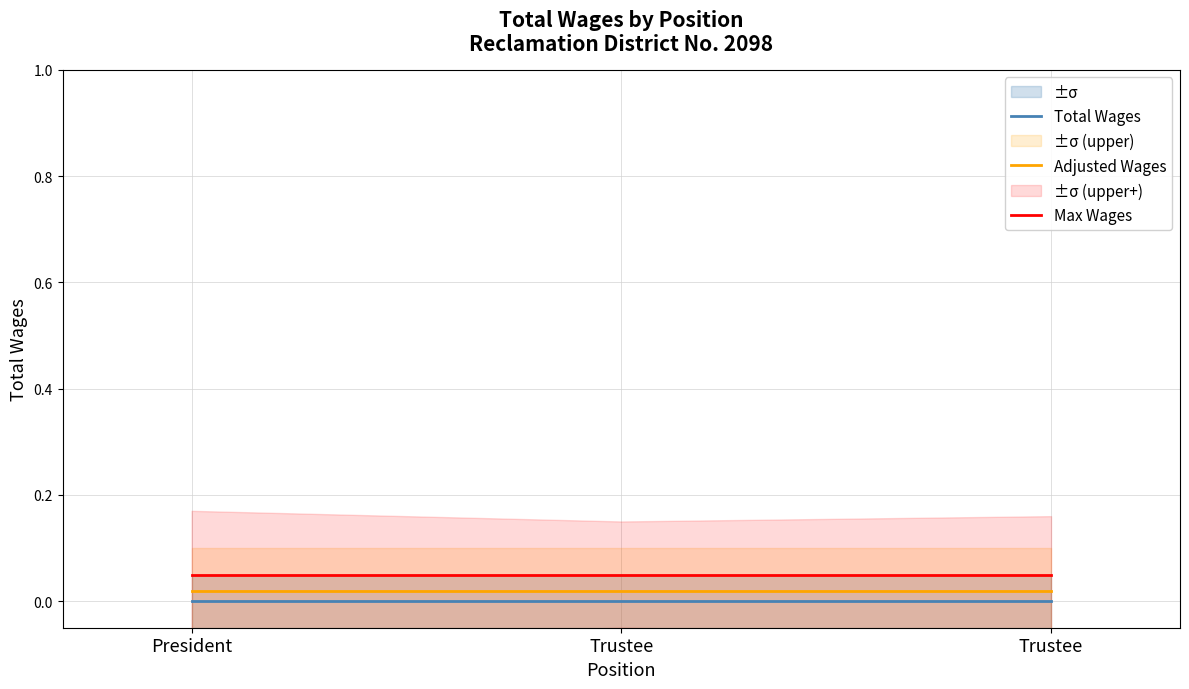

List the series in order of their overall mean, highest first.

Max Wages, Adjusted Wages, Total Wages